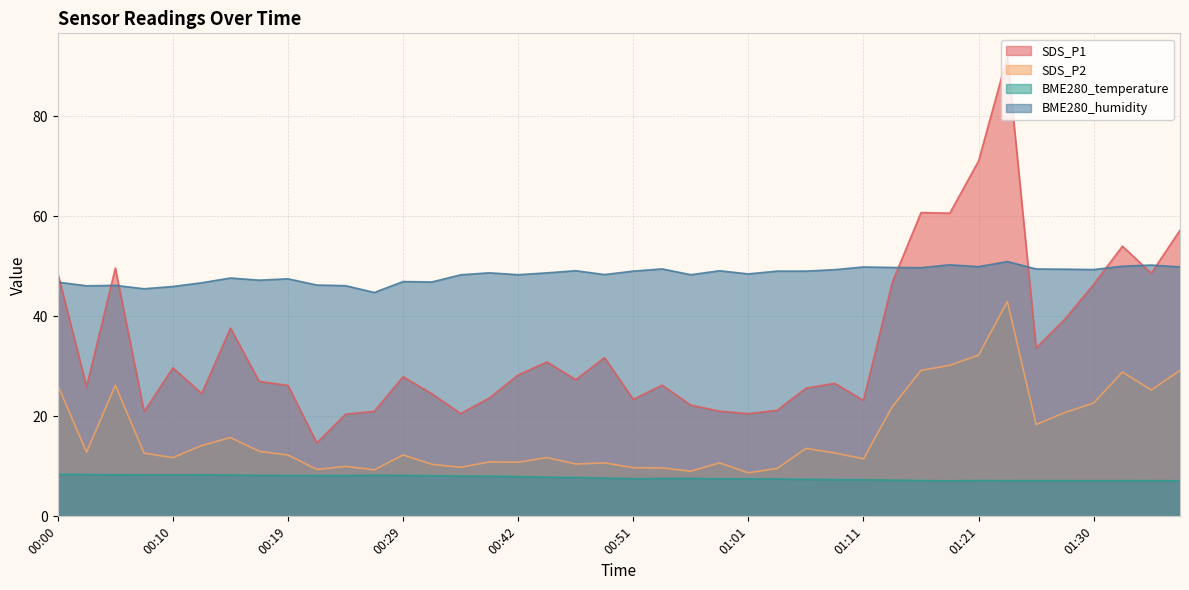

Where is the first local maximum for BME280_temperature?

00:12